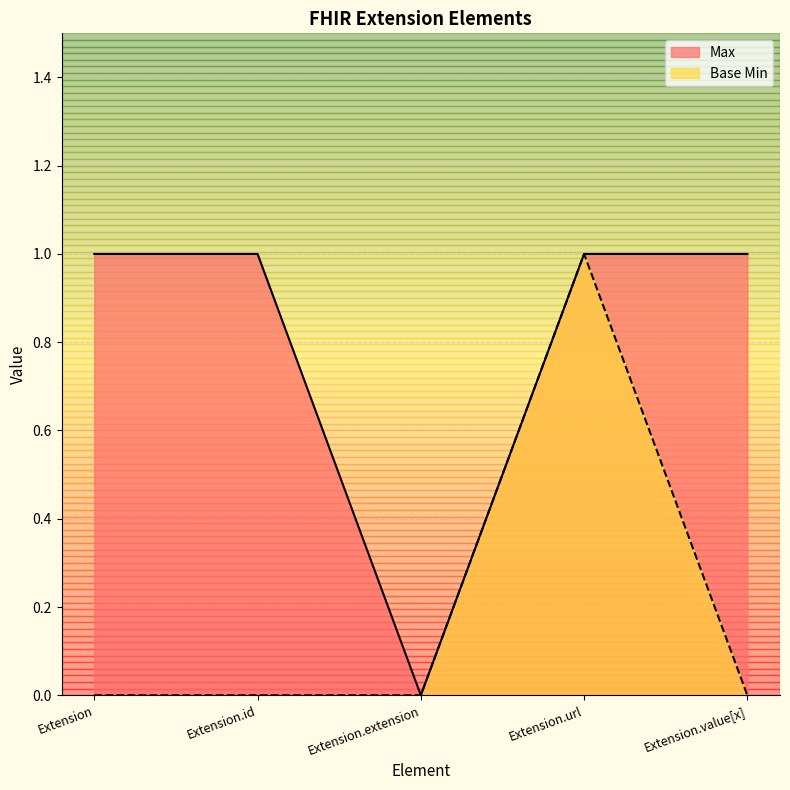

What are all the series names shown in the legend?

Max, Base Min